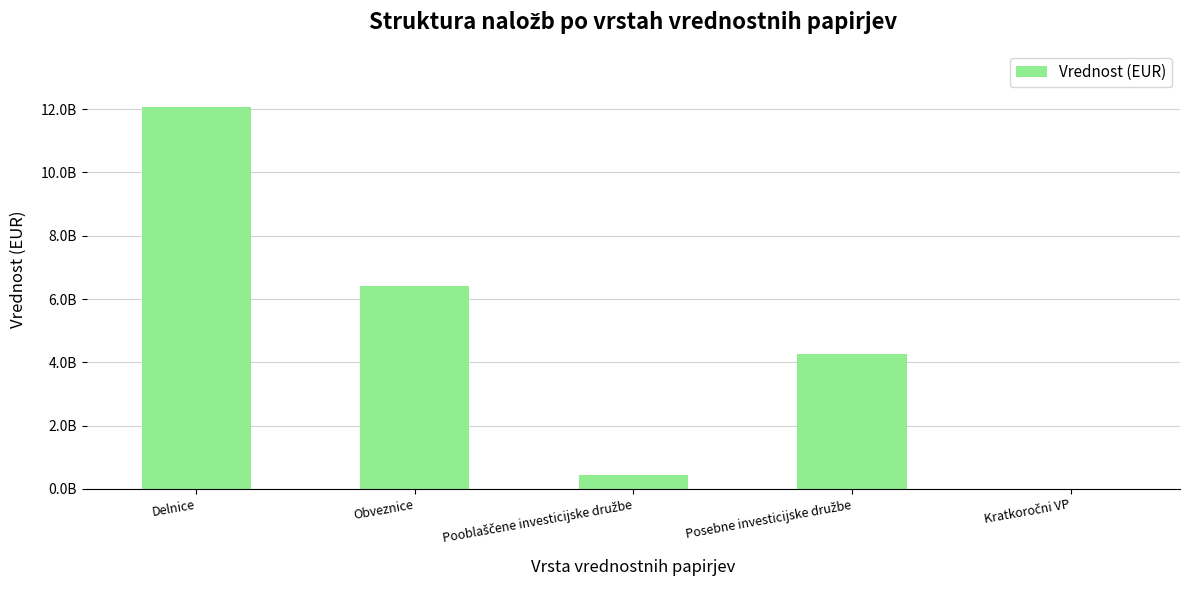

The chart shows a value of 4271465935.7 at Posebne investicijske družbe. True or false?

True